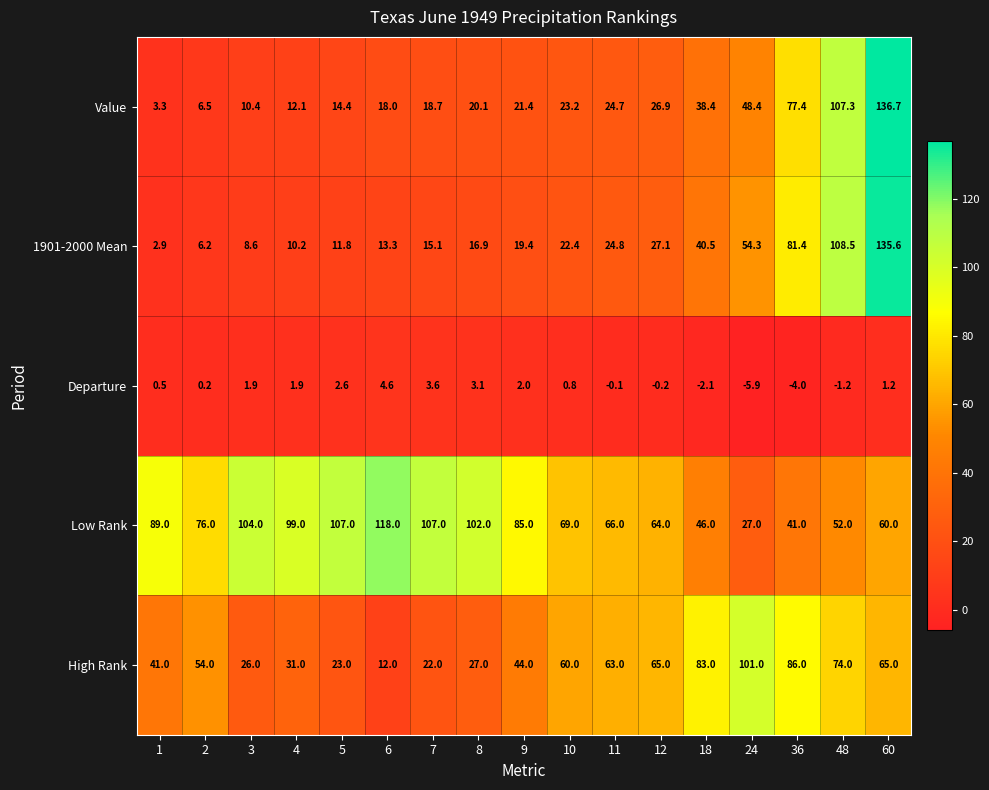

The value of Departure at 3 is 1.2. True or false?

False